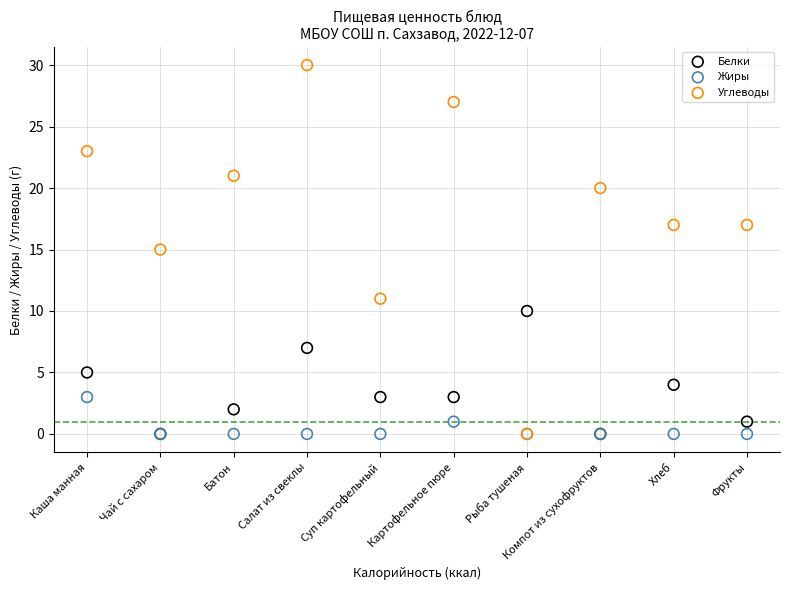

Which series has the widest spread of Y values?

Углеводы